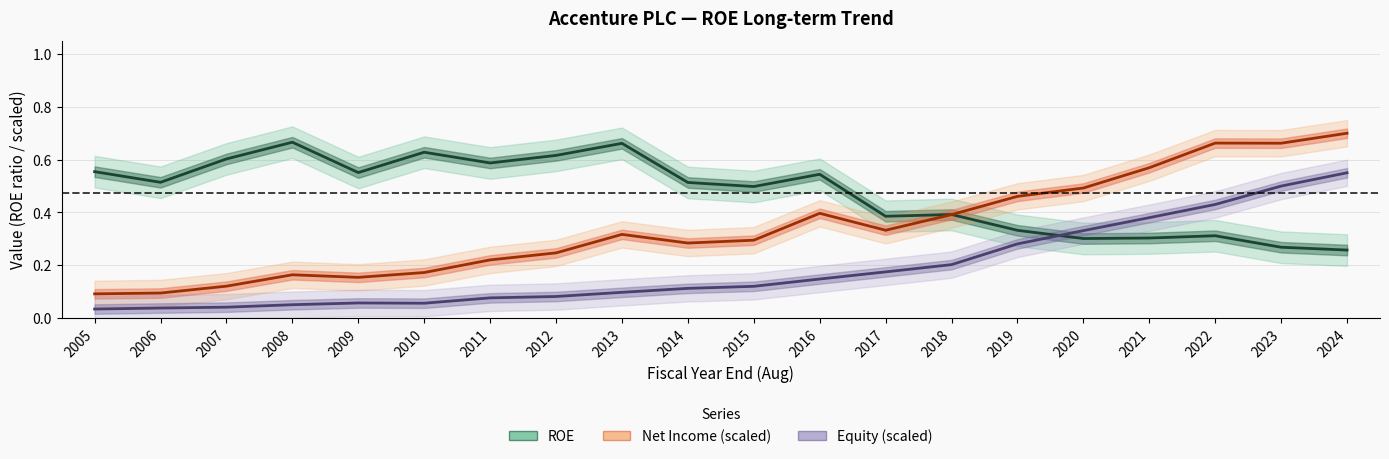

What is the average value of the ROE series?

0.5